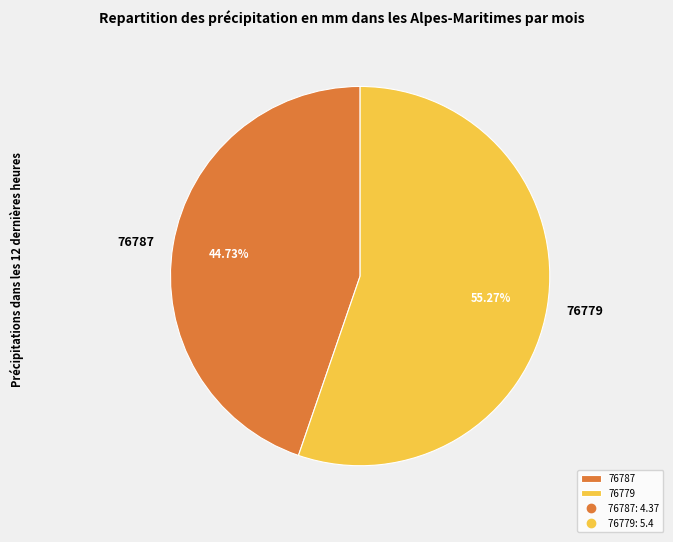

To the nearest percent, what is the combined percentage of 76787 and 76779?

100%